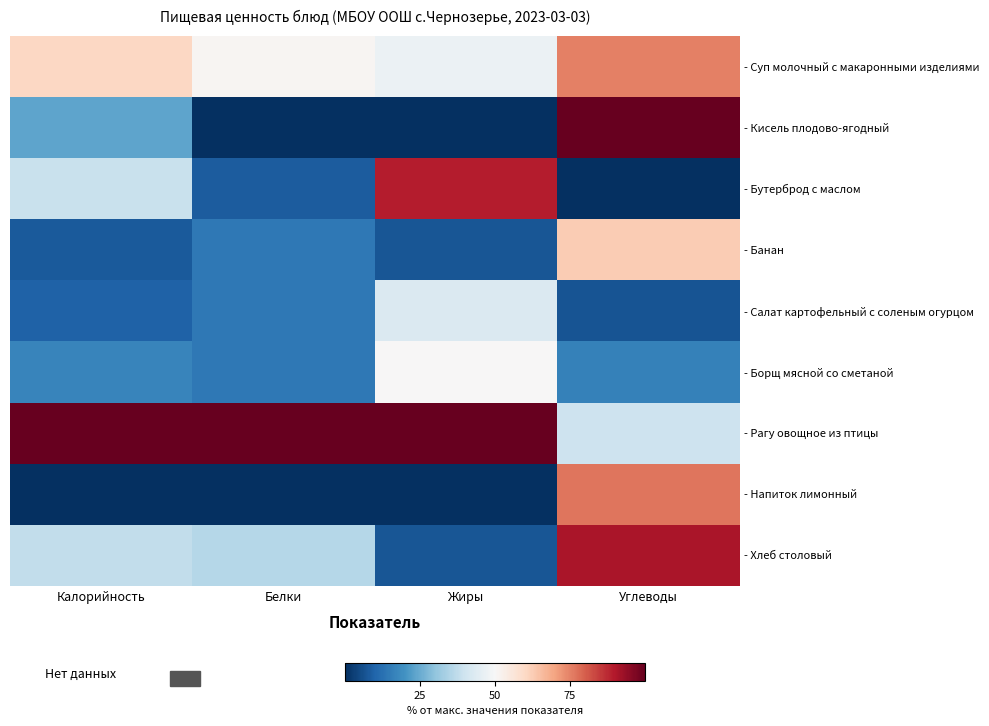

What is the total value across all series at Углеводы?

468.4